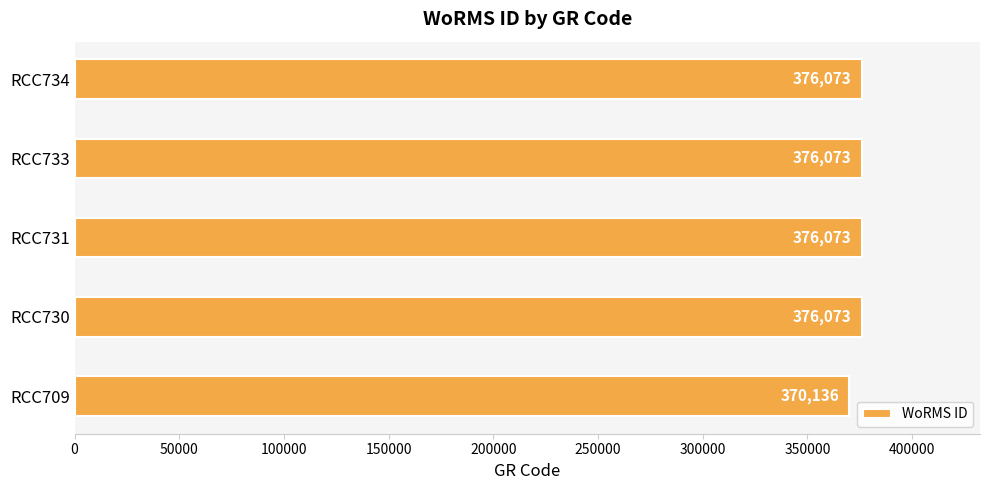

The chart shows a value of 520217 at RCC731. True or false?

False